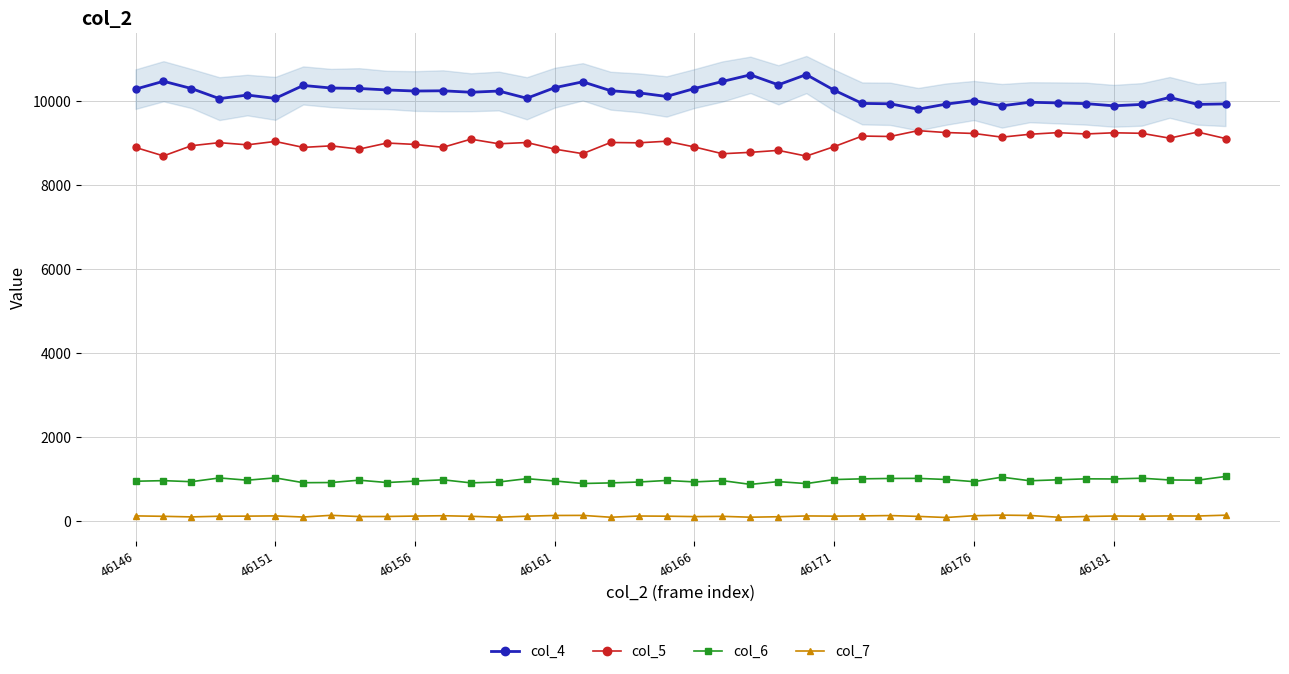

True or false: col_4 and col_5 intersect in this chart.

False